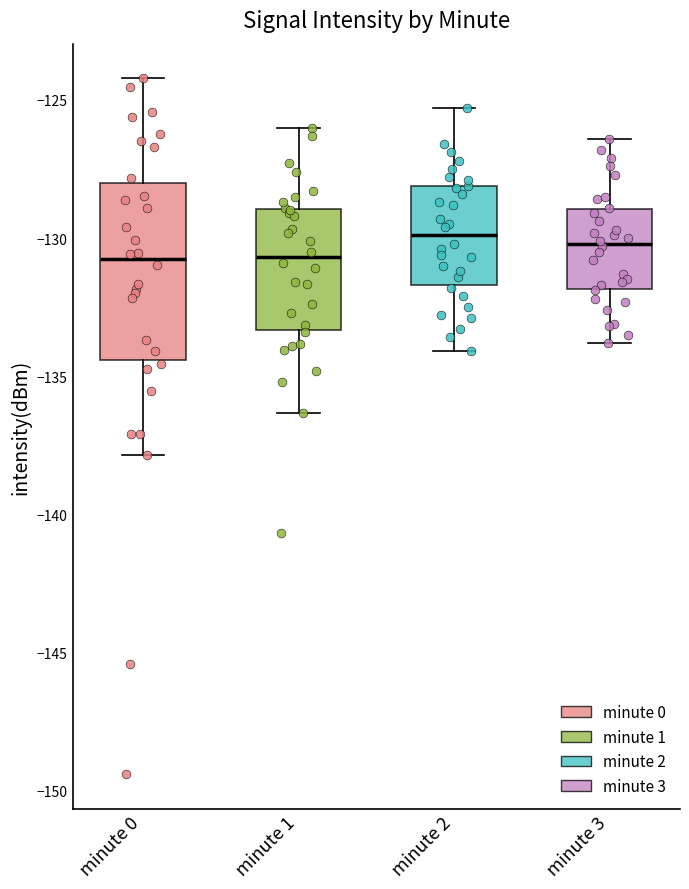

Where does the lower whisker of the box for minute 2 end on the y-axis? The values are not printed on the chart, so give them approximately, as read against the axis.

-134.0